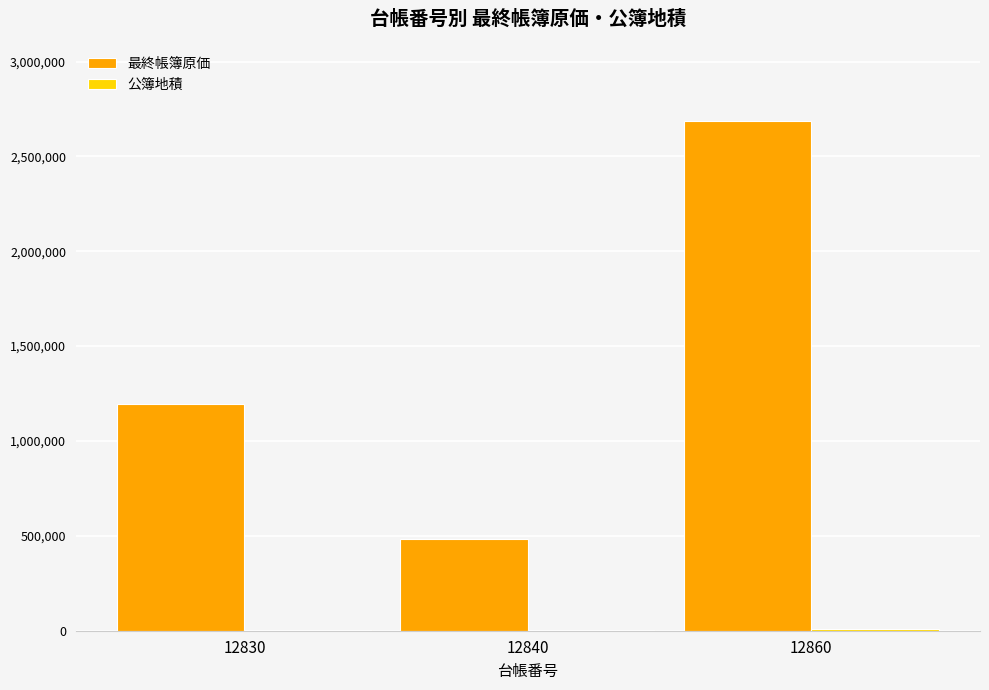

Which series has the largest total across all categories?

最終帳簿原価